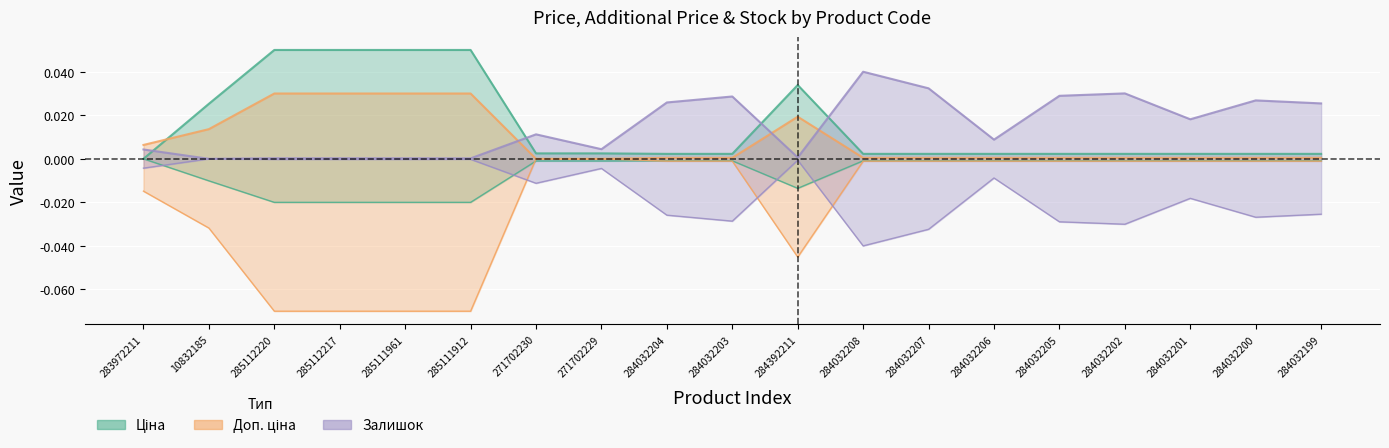

Reading left to right, what are all the values shown in this chart?

Ціна: 0.0	0.0	0.1	0.1	0.1	0.1	0.0	0.0	0.0	0.0	0.0	0.0	0.0	0.0	0.0	0.0	0.0	0.0	0.0
Доп. ціна: 0.0	0.0	0.0	0.0	0.0	0.0	0.0	0.0	0.0	0.0	0.0	0.0	0.0	0.0	0.0	0.0	0.0	0.0	0.0
Залишок: 0.0	0.0	0.0	0.0	0.0	0.0	0.0	0.0	0.0	0.0	0.0	0.0	0.0	0.0	0.0	0.0	0.0	0.0	0.0